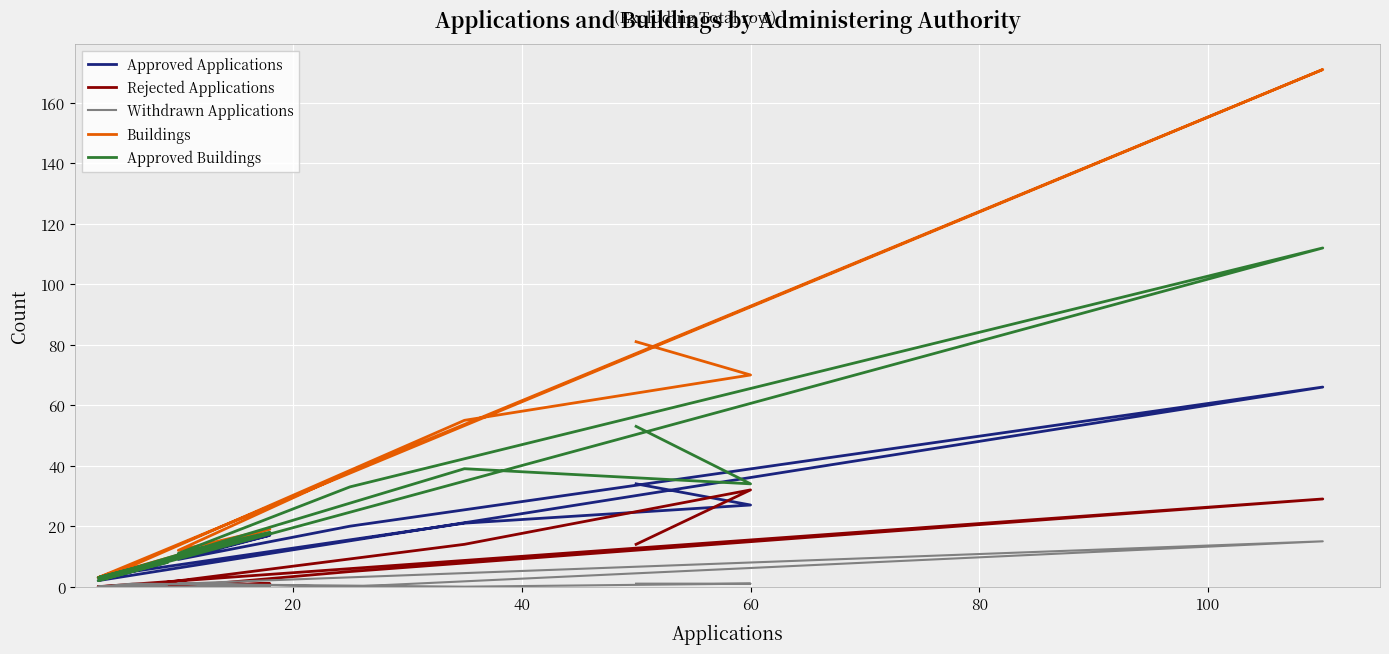

Reading right to left, extract all data points from this chart.

Approved Applications: 34	27	21	5	3	17	9	20	66	2	8
Rejected Applications: 14	32	14	0	0	1	0	5	29	0	1
Withdrawn Applications: 1	1	0	1	0	0	1	0	15	0	0
Buildings: 81	70	55	7	3	19	12	38	171	3	9
Approved Buildings: 53	34	39	6	3	18	11	33	112	2	8